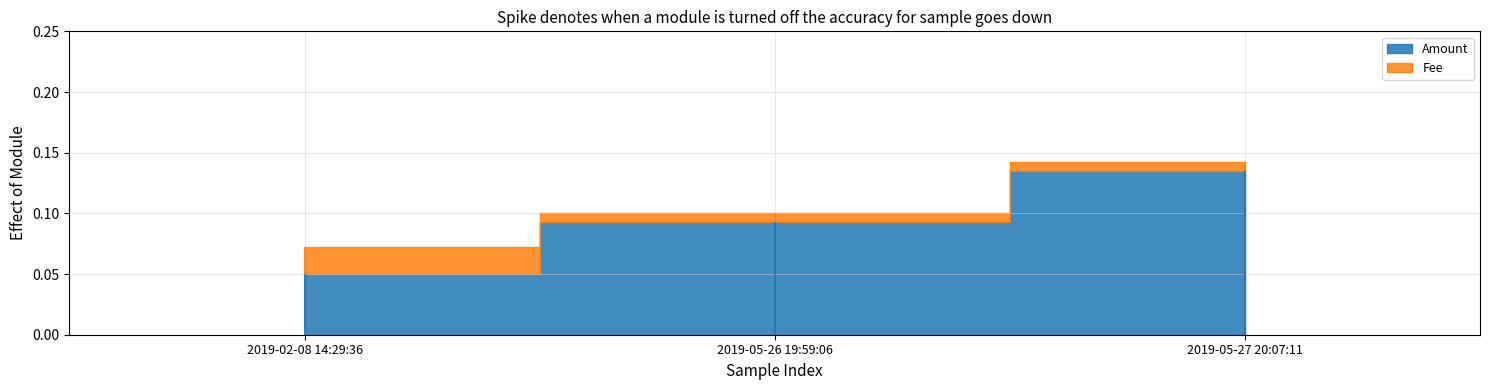

Rank the series by their average value, from highest to lowest.

Amount, Fee